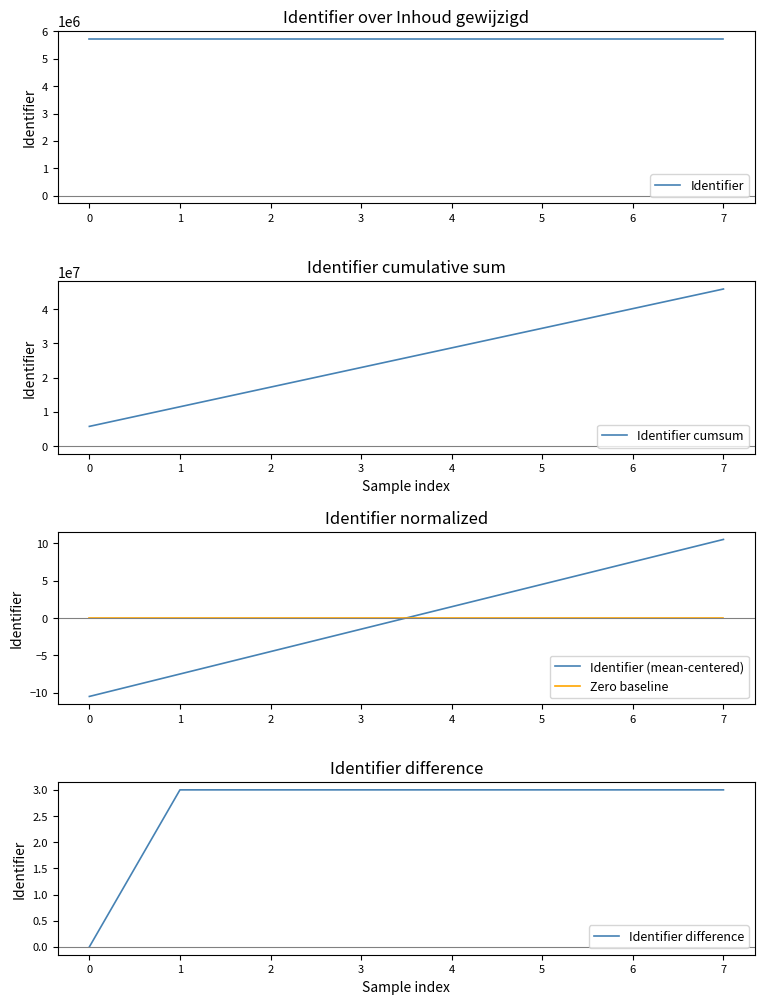

Which series has the largest total across all categories?

Identifier cumsum